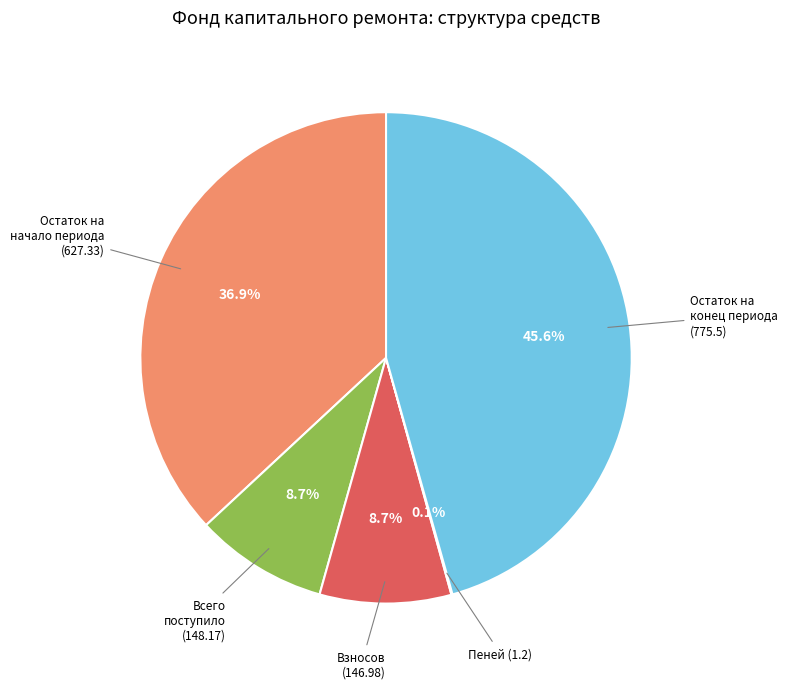

The Остаток на конец периода slice represents 40% of the pie. True or false?

False